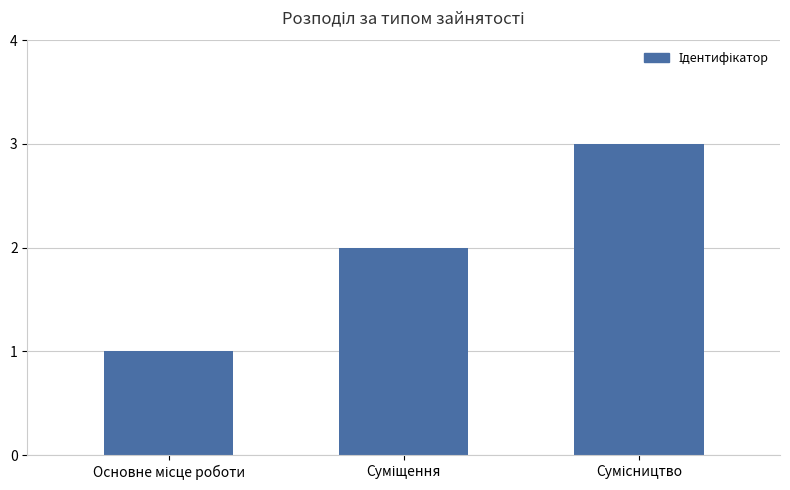

What is the greatest value displayed?

3